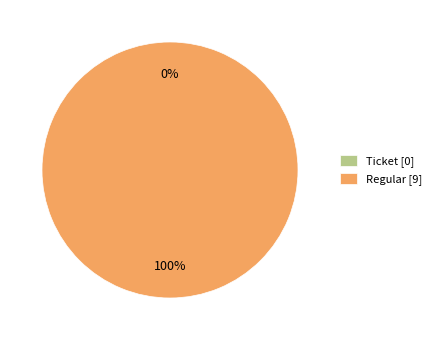

What is the change in value from Ticket to Regular?

+9